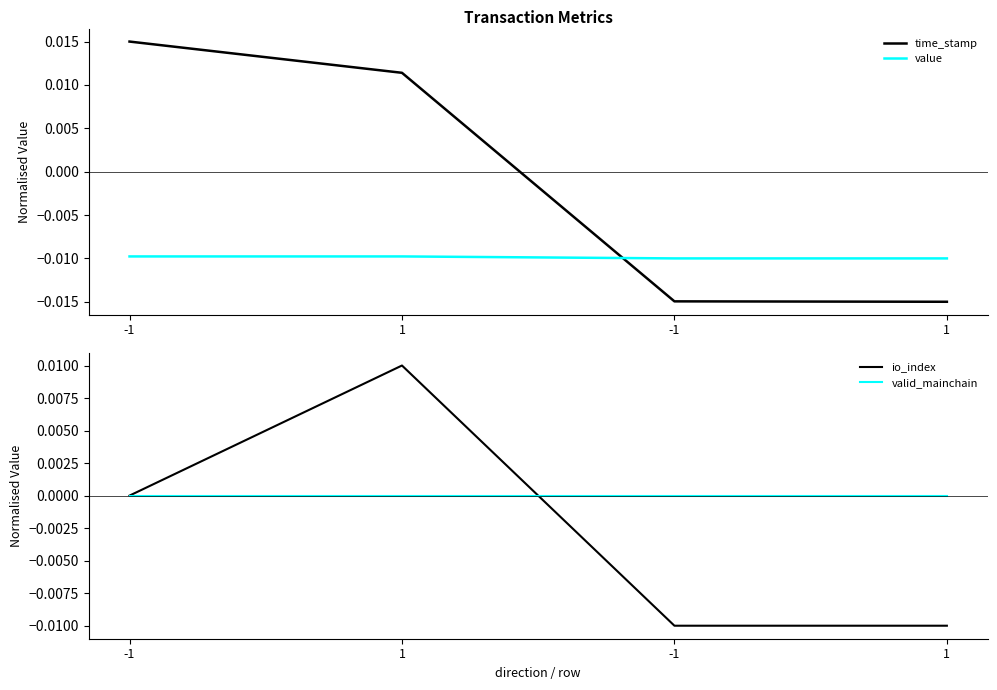

Rank the series by their maximum value, from lowest to highest.

value, valid_mainchain, io_index, time_stamp